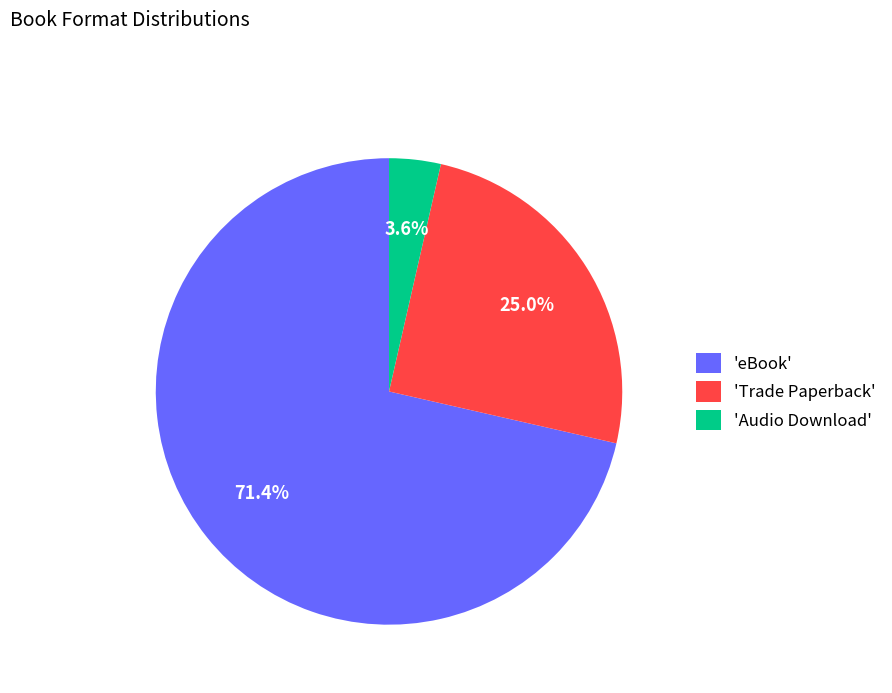

Does 'eBook' represent more than half of the total?

Yes